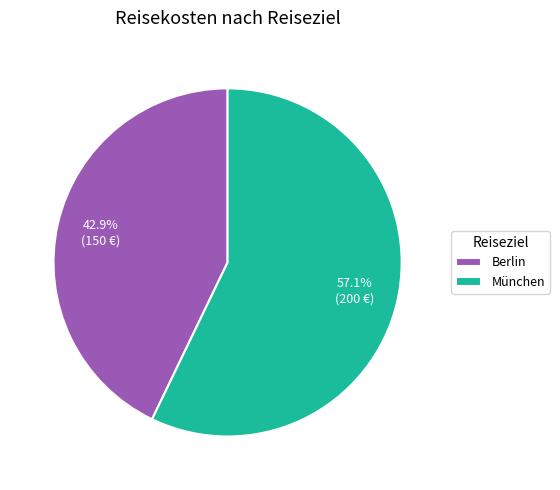

To the nearest percent, what percentage of the pie is München?

57%